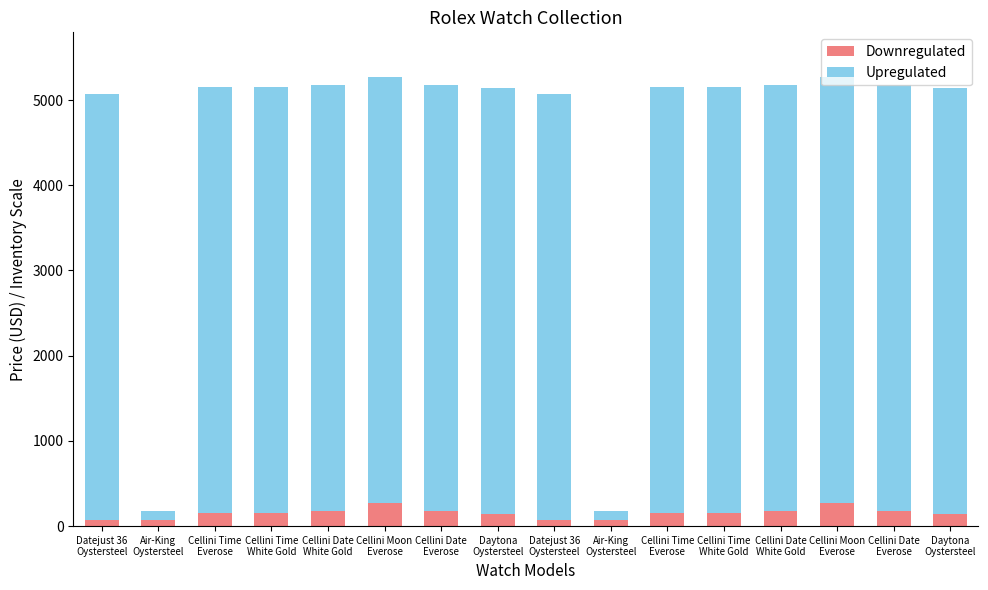

Rank the series by their average value, from highest to lowest.

Upregulated, Downregulated